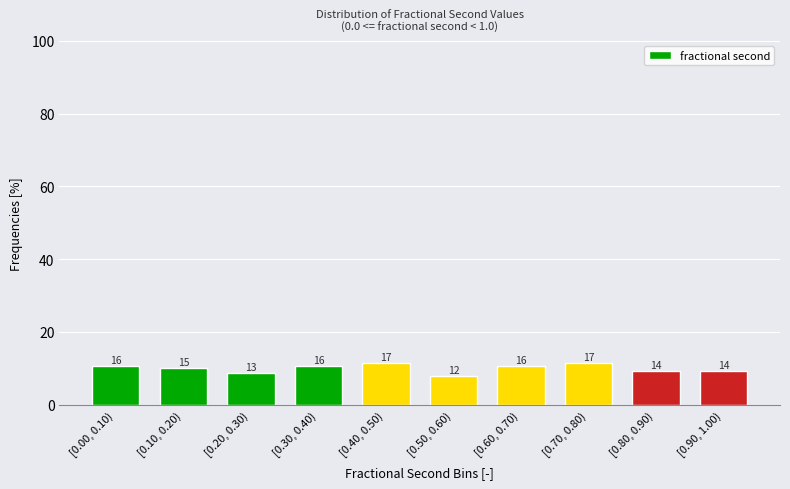

How many bars are there in total?

10